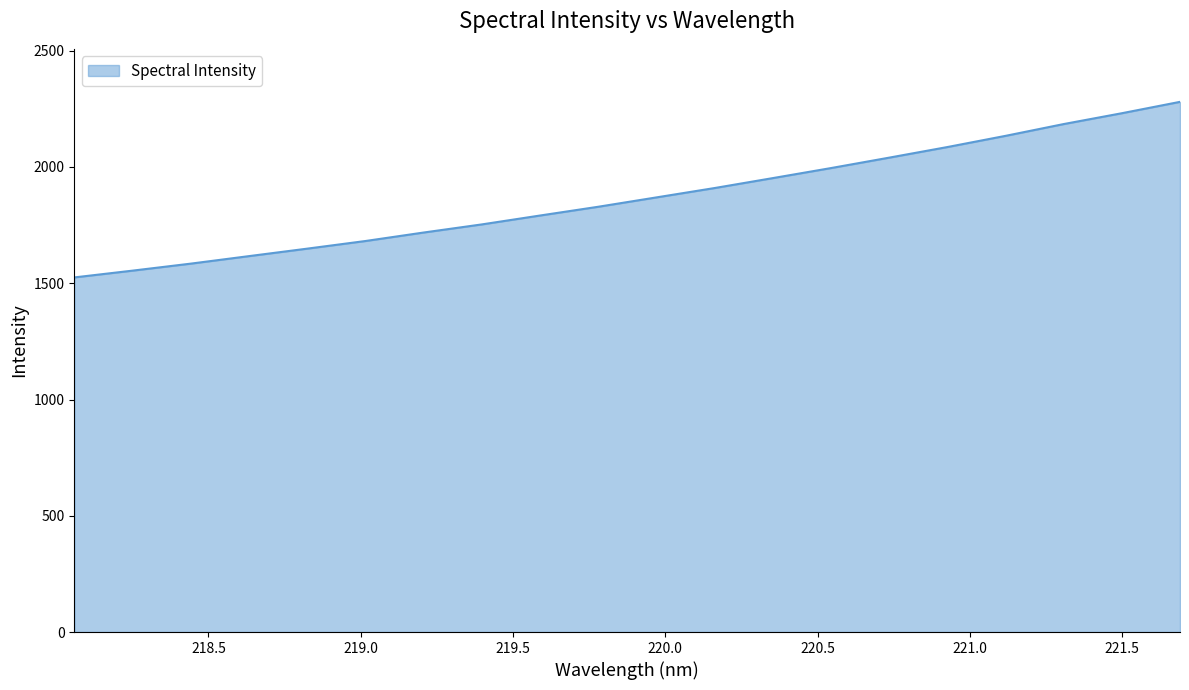

What is the sum of all values?

37384.9